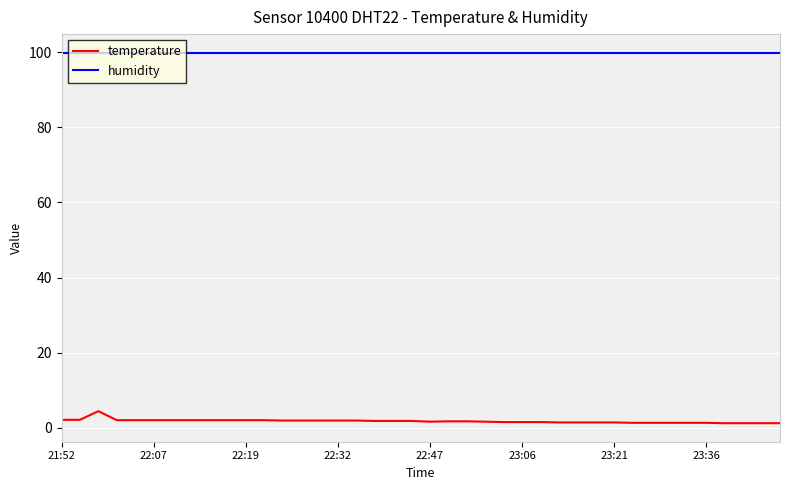

What is the maximum value for humidity?

99.9